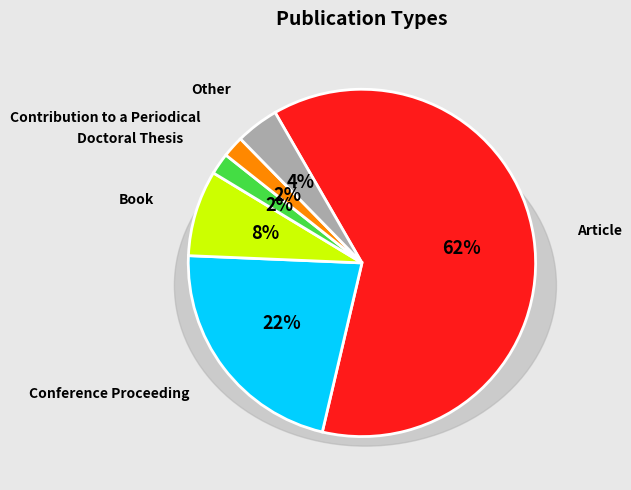

Count the number of slices in the pie.

6